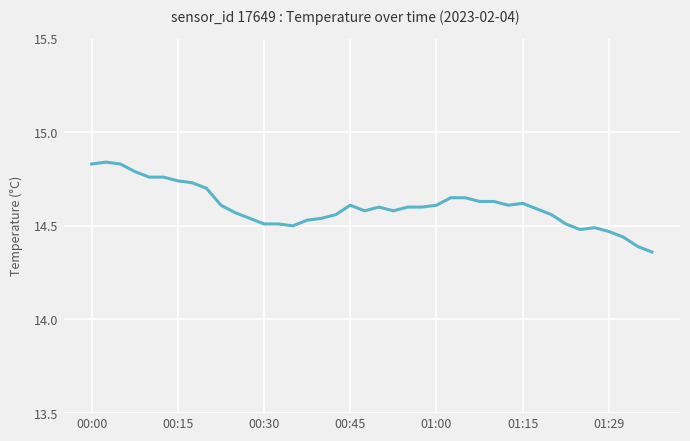

What is the difference between the maximum and minimum values?

0.5